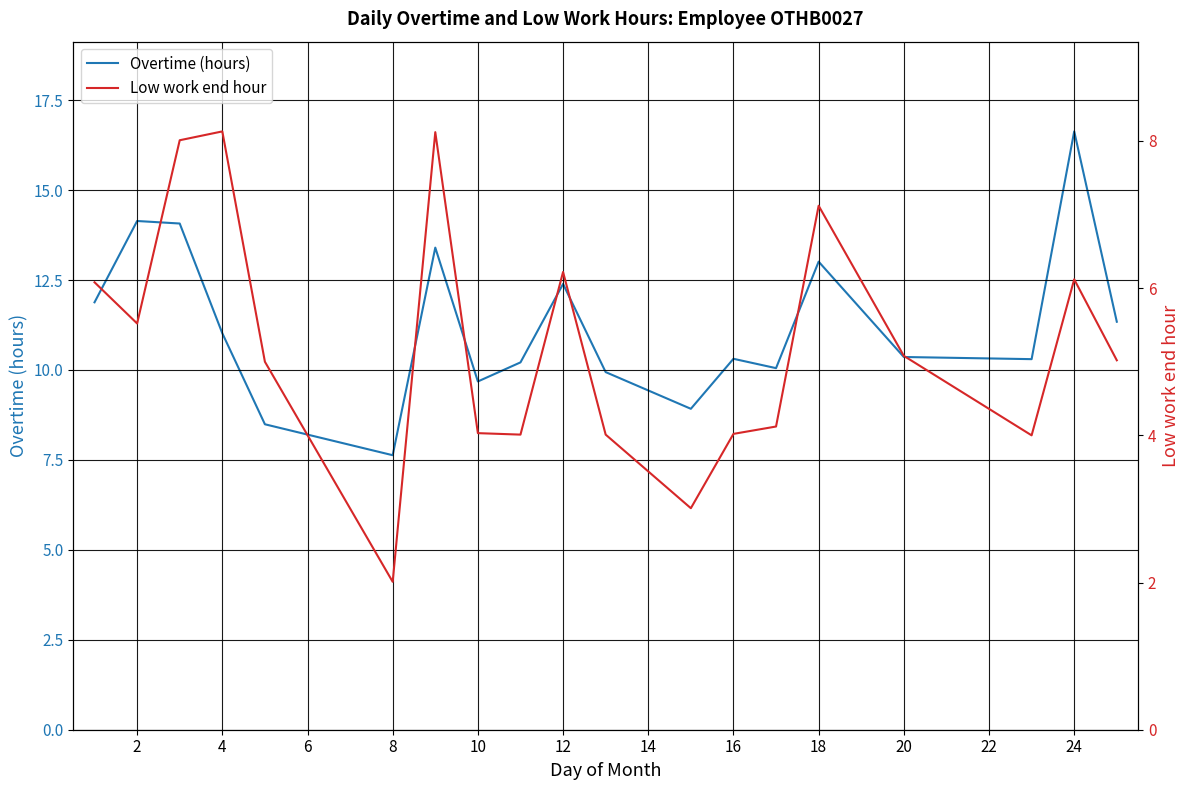

True or false: Overtime (hours) and Low work end hour intersect in this chart.

False